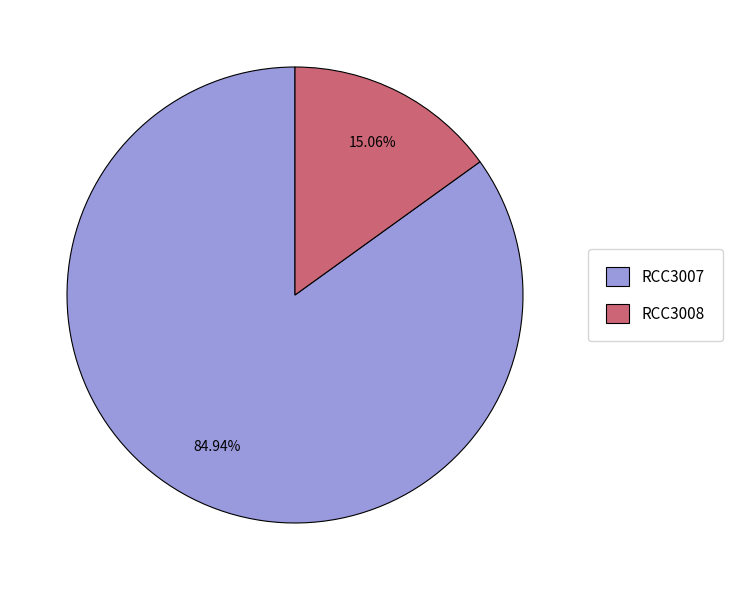

Rank the categories by value from highest to lowest.

RCC3007, RCC3008